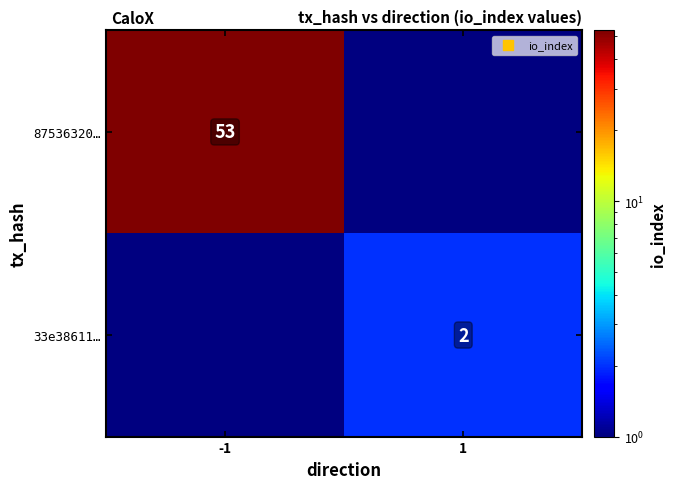

Is the value of 87536320… at -1 greater than the value of 33e38611… at 1?

Yes